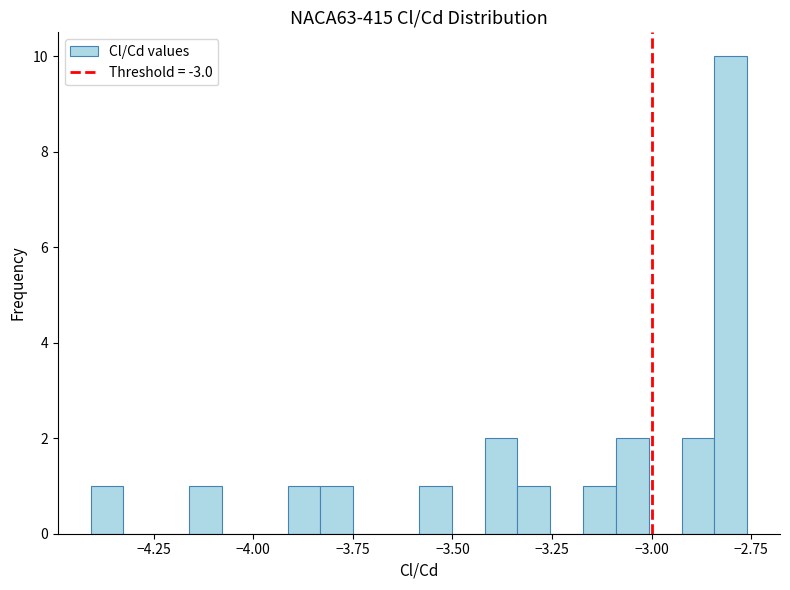

Around what value on the x-axis is the tallest bar? Give the approximate position of its centre, as read against the axis.

-2.80